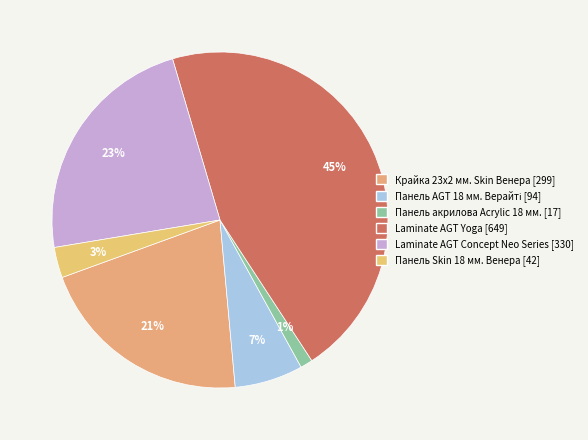

Does Крайка 23x2 мм. Skin Венера account for over 50% of the chart?

No